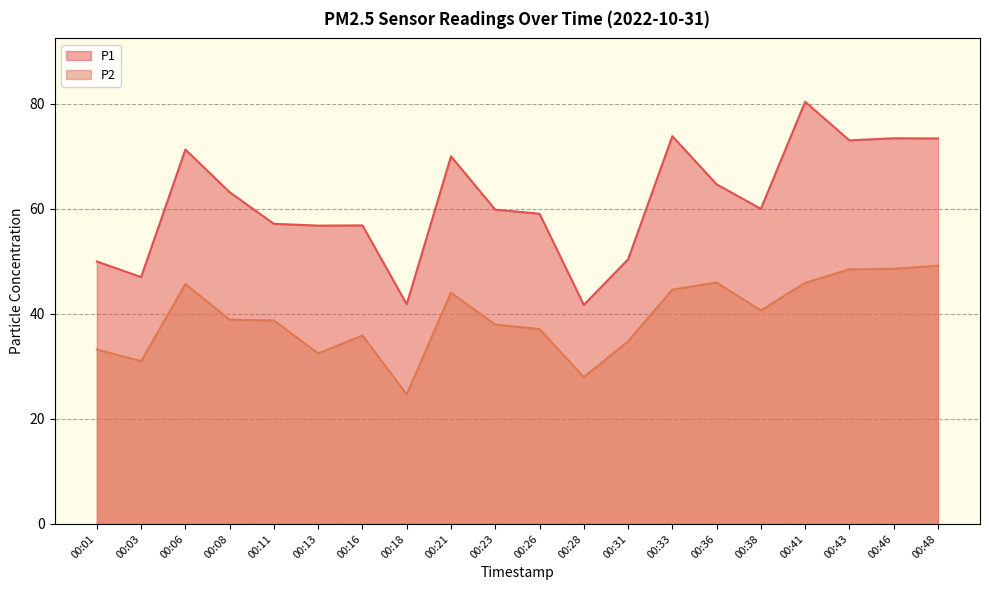

Between 00:26 and 00:33, which series saw the biggest shift?

P1